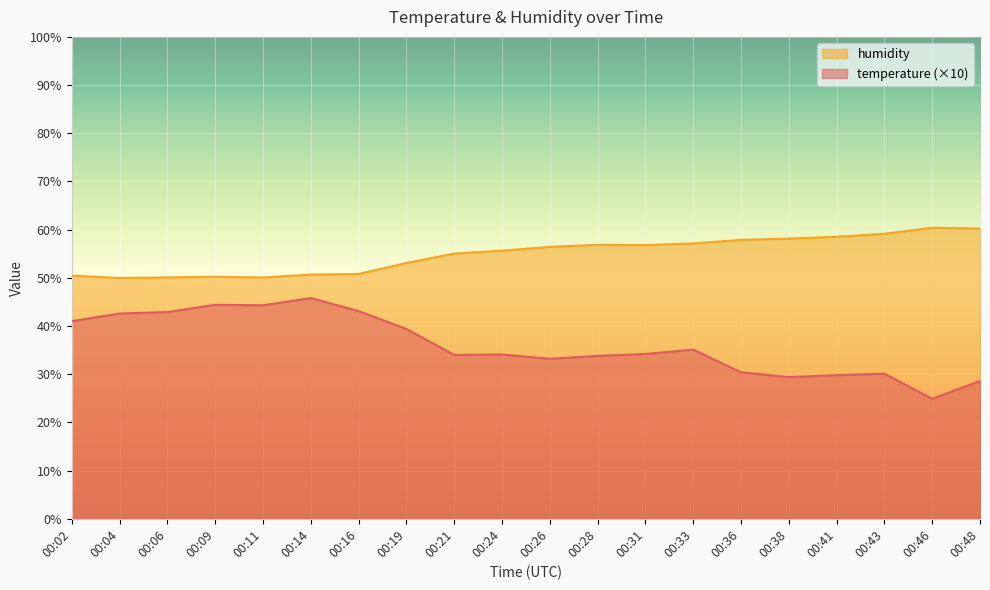

What is the difference between the second highest and second lowest values in the temperature series?

15.8